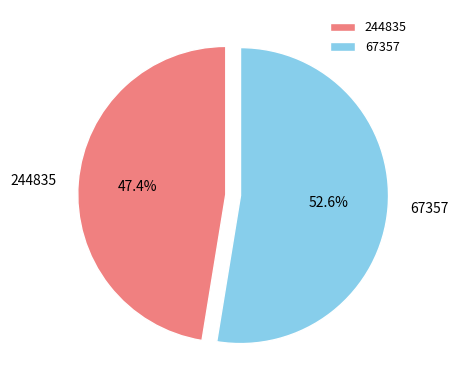

To the nearest percent, what is the average slice percentage?

50%